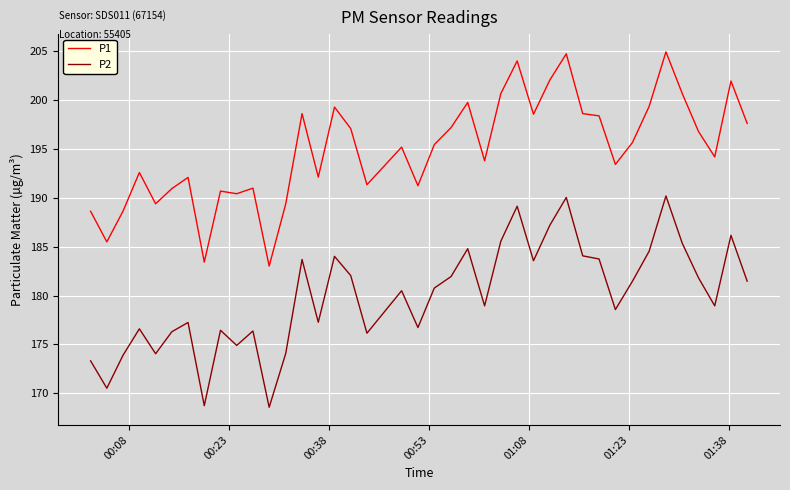

What is the difference between the maximum and minimum values in the P2 series?

21.6